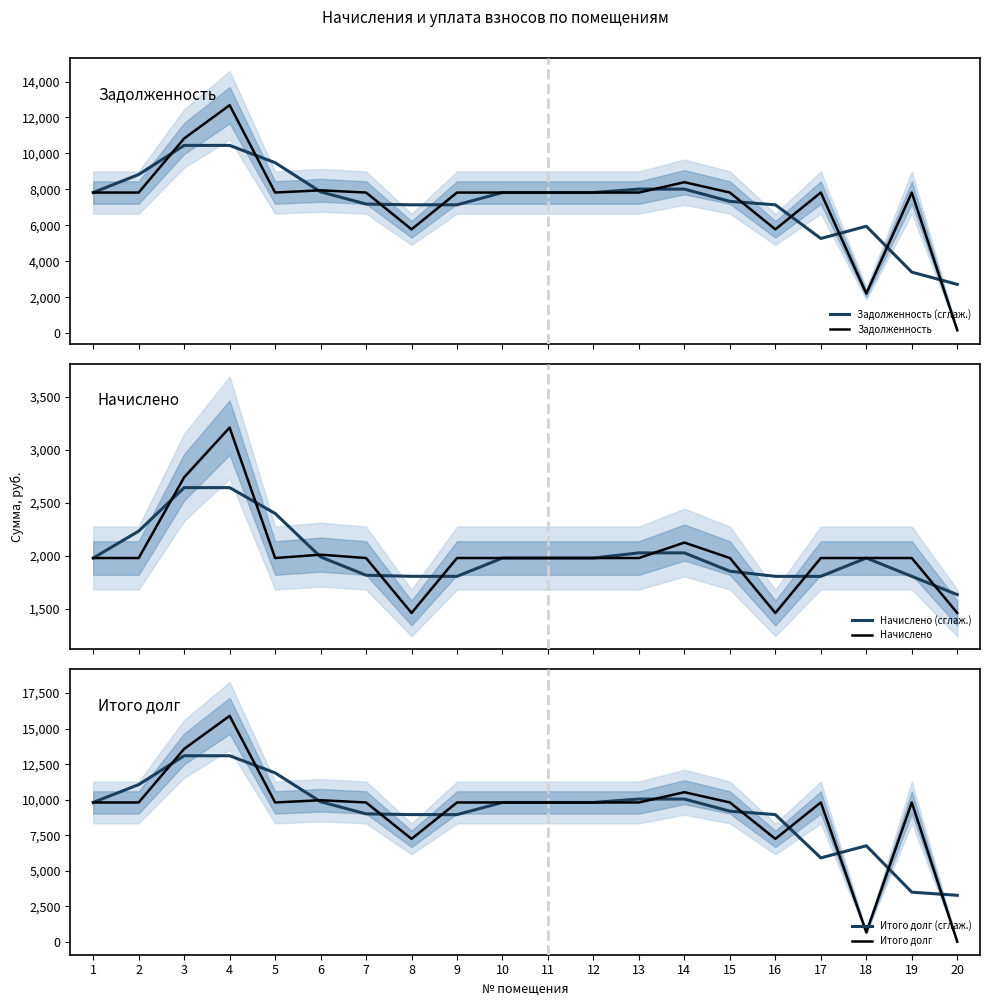

How many series are shown in this chart?

6